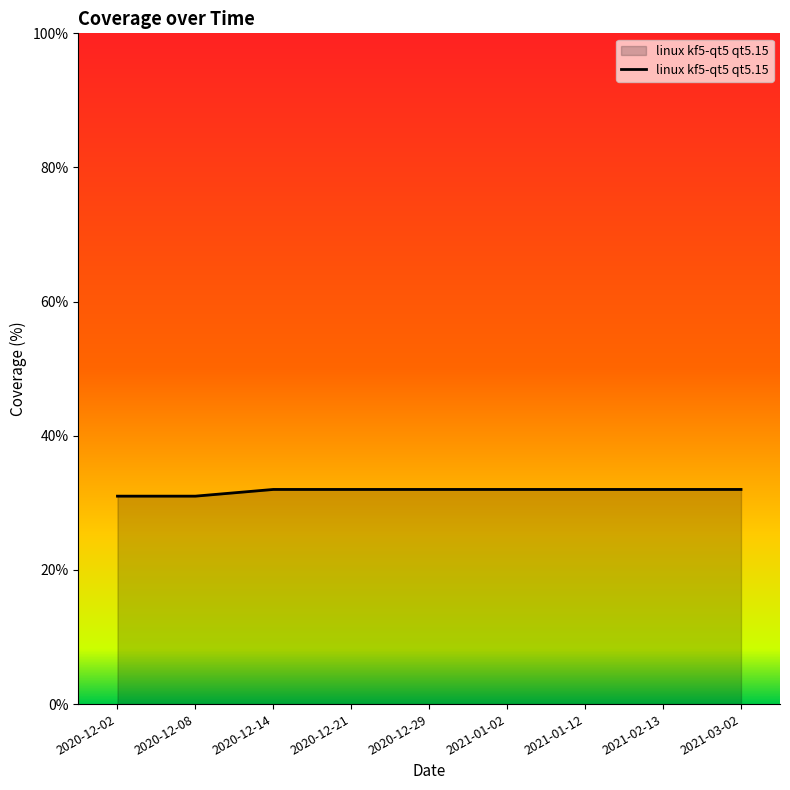

The chart shows a value of 15 at 2020-12-02. True or false?

False